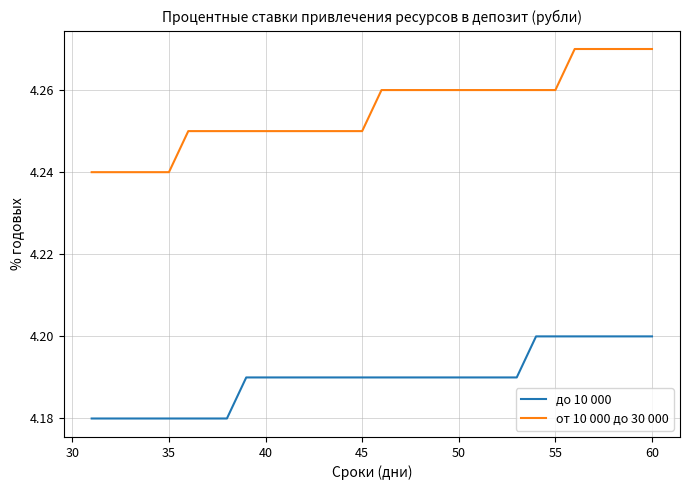

Which series has the largest total across all categories?

от 10 000 до 30 000